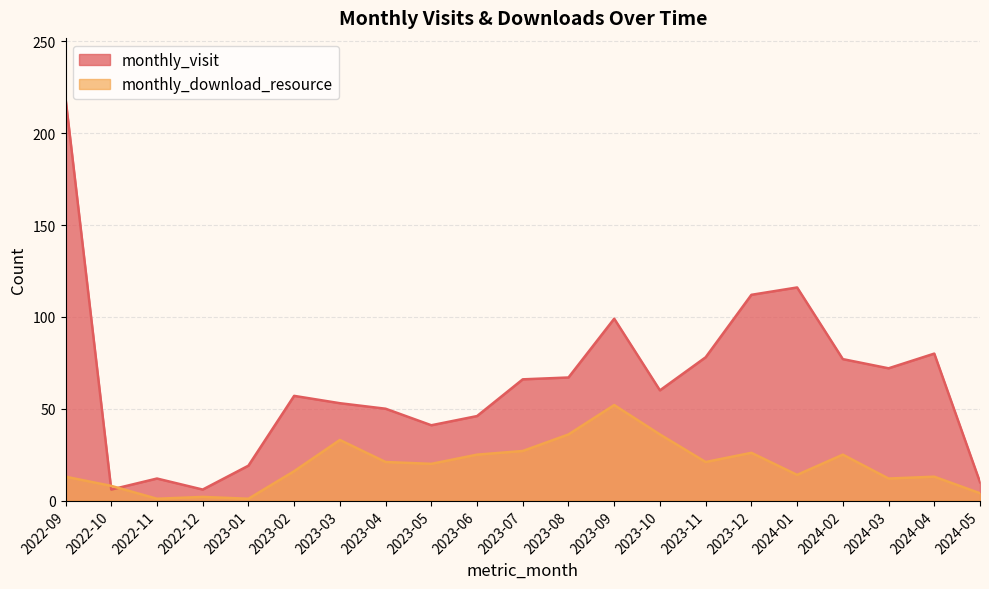

Where is monthly_download_resource nearest to the value 26?

2023-12